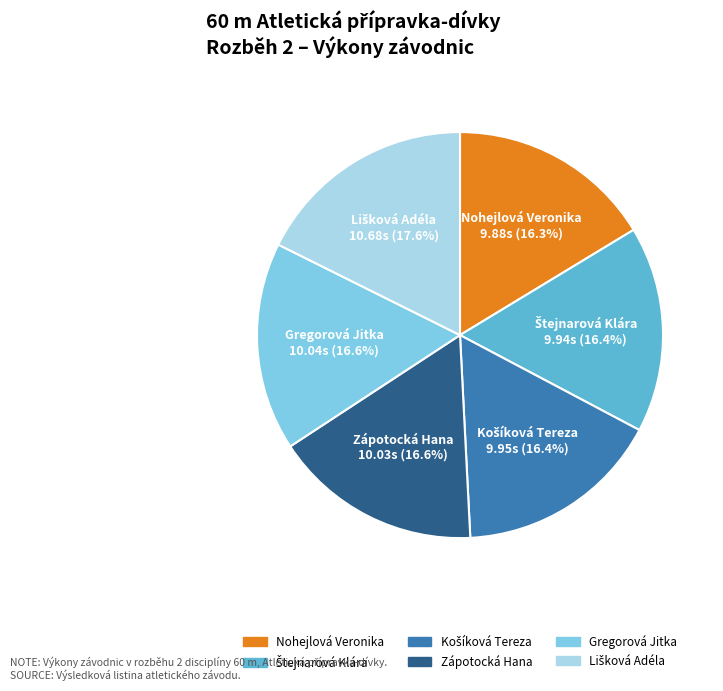

How much of the chart is everything except Gregorová Jitka?

83.4%